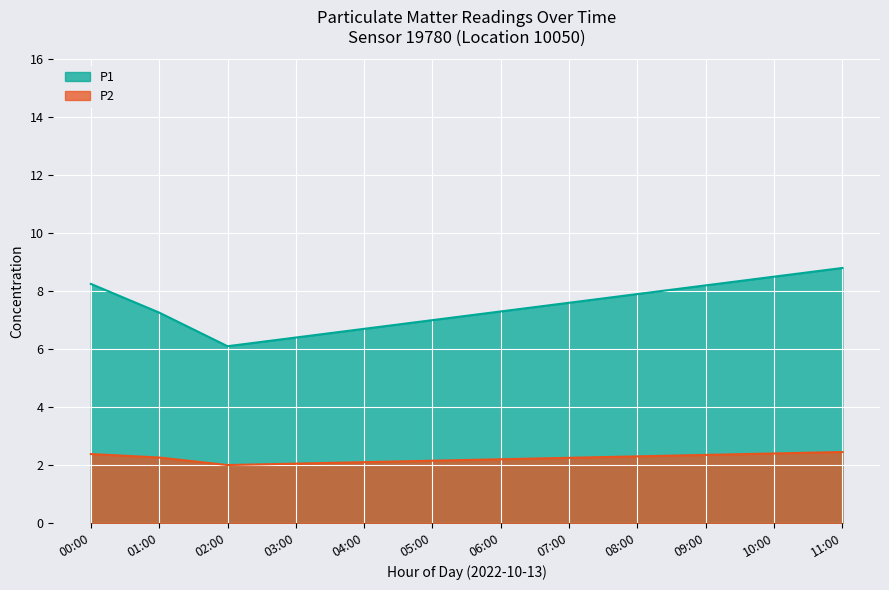

True or false: P2 and P1 cross at least once.

False